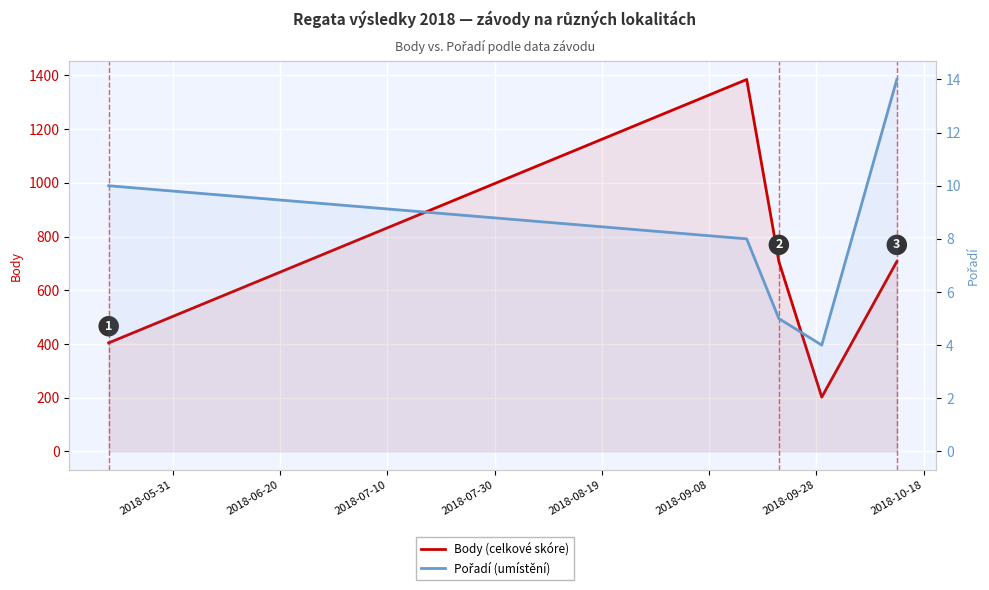

Count the number of categories in the chart.

5